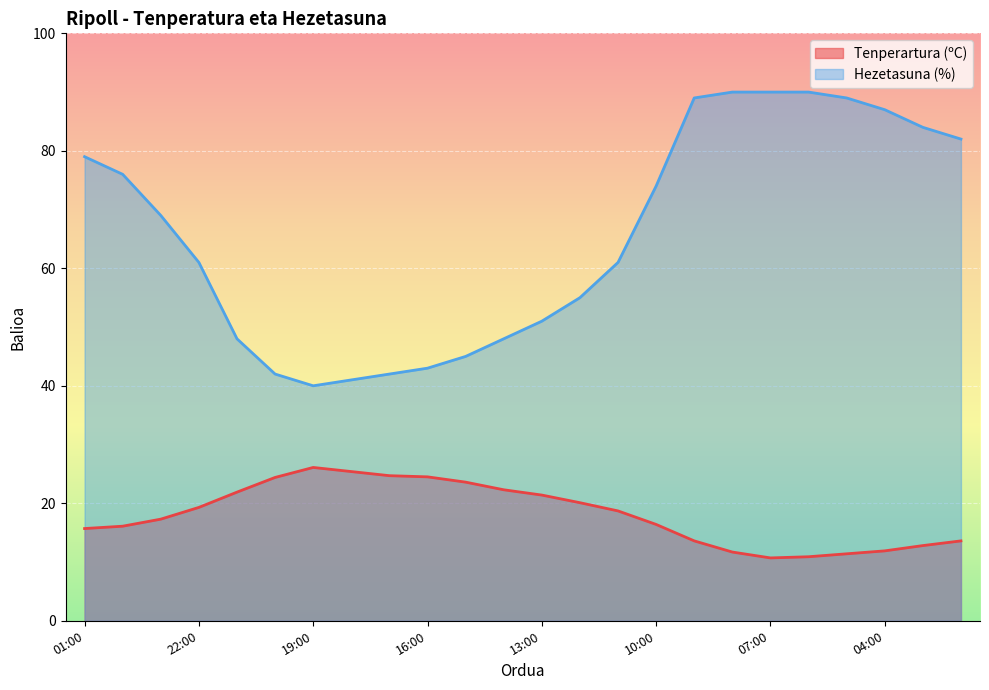

What is the total value across all series at 10:00?

90.4